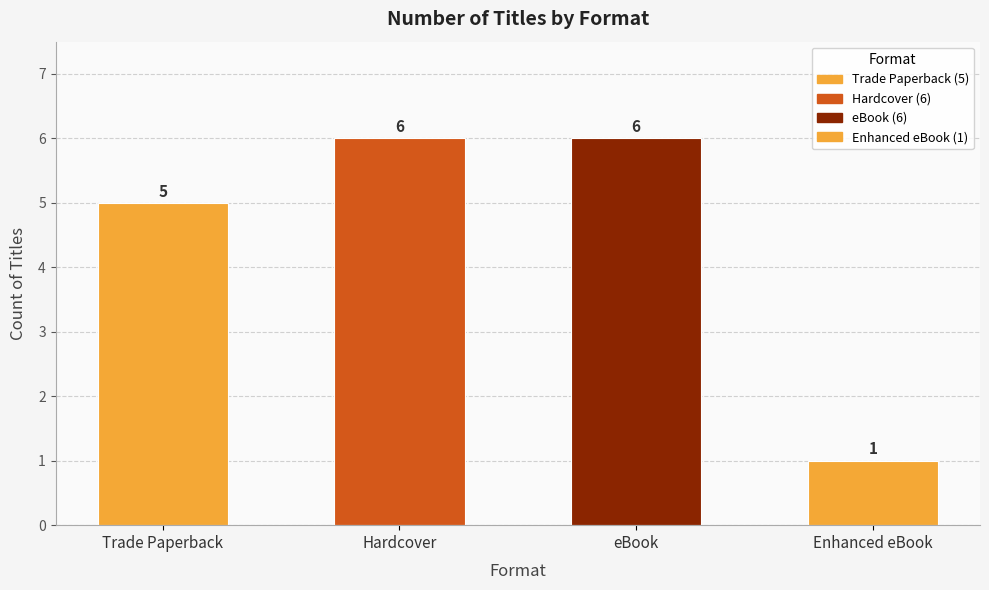

Does the chart contain any negative values?

No